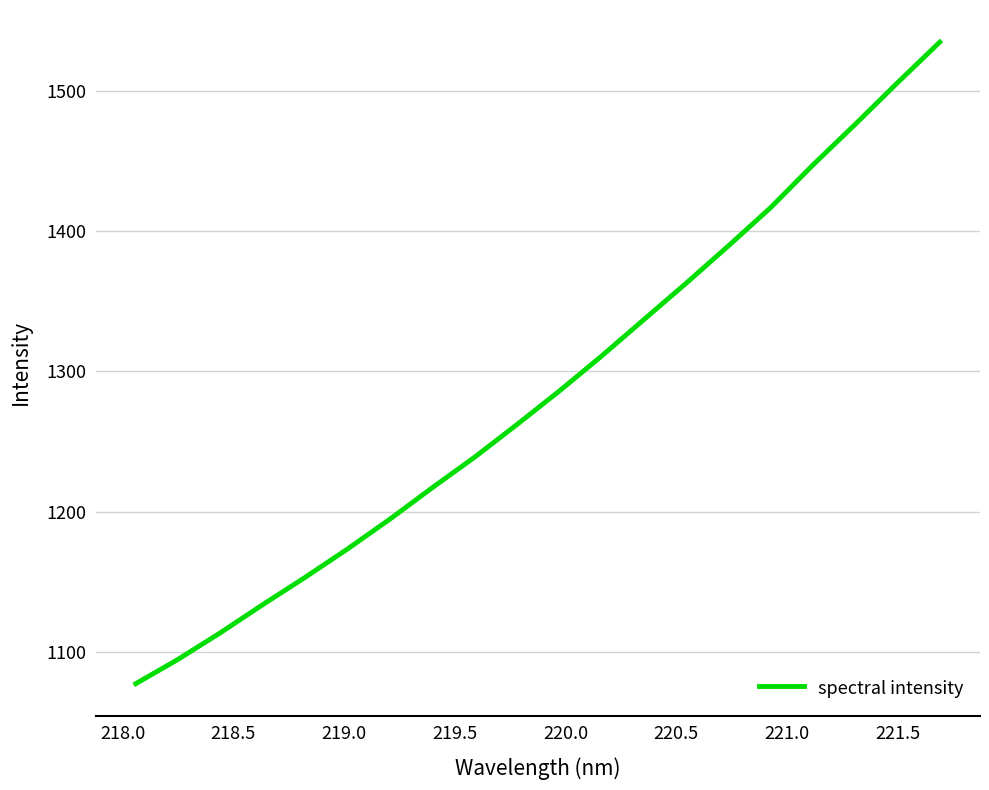

What is the difference between the maximum and minimum values?

457.1